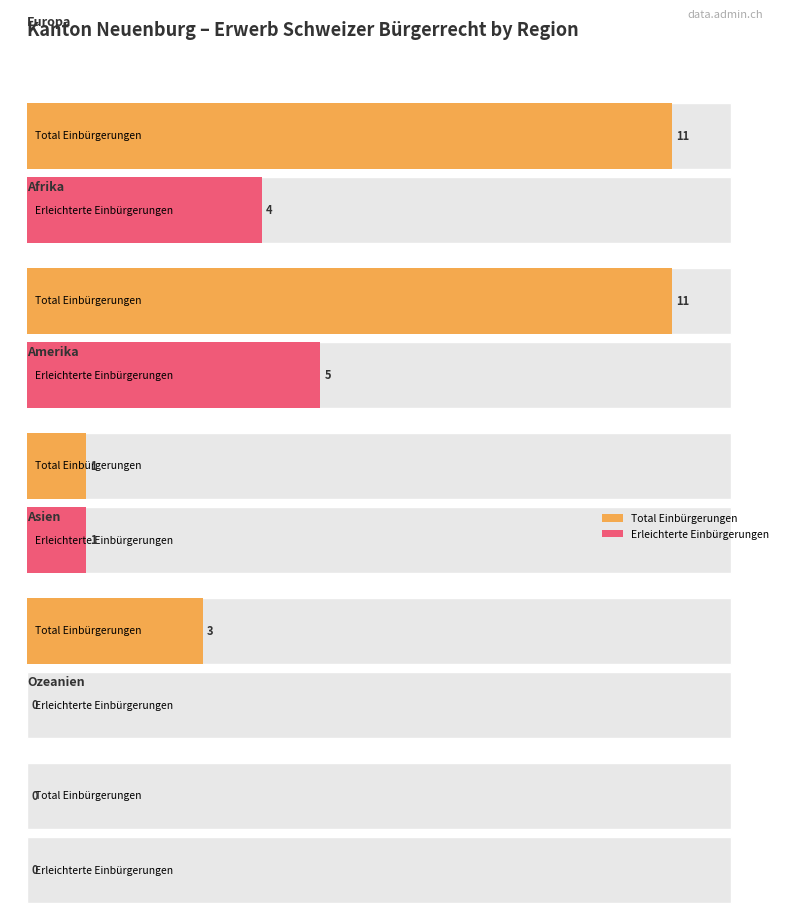

What is the value of the Ordentliche Einbürgerungen bar at the 1st from the left?

7